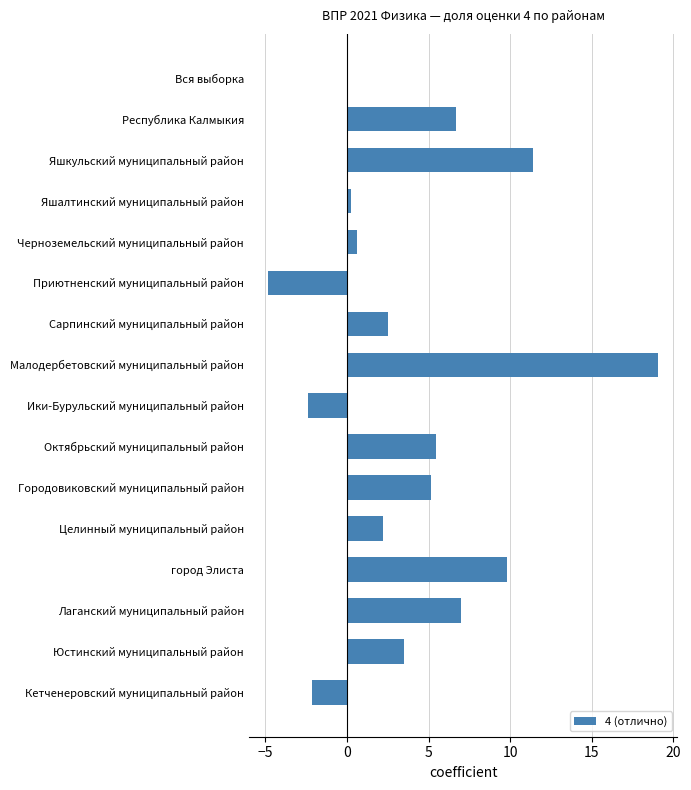

What is the maximum value shown in the chart?

19.1